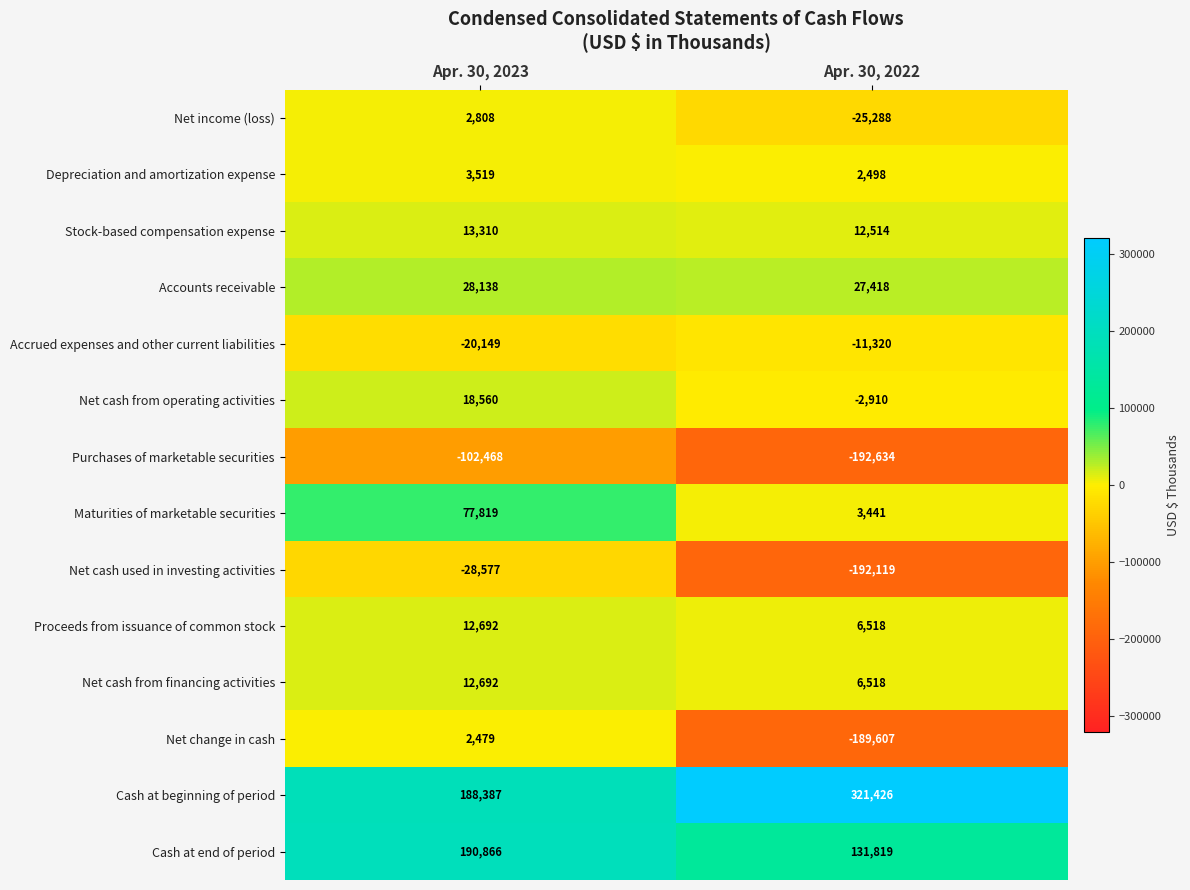

Reading right to left, transcribe all the data shown in this chart.

Net income (loss): -25288	2808
Depreciation and amortization expense: 2498	3519
Stock-based compensation expense: 12514	13310
Accounts receivable: 27418	28138
Accrued expenses and other current liabilities: -11320	-20149
Net cash from operating activities: -2910	18560
Purchases of marketable securities: -192634	-102468
Maturities of marketable securities: 3441	77819
Net cash used in investing activities: -192119	-28577
Proceeds from issuance of common stock: 6518	12692
Net cash from financing activities: 6518	12692
Net change in cash: -189607	2479
Cash at beginning of period: 321426	188387
Cash at end of period: 131819	190866